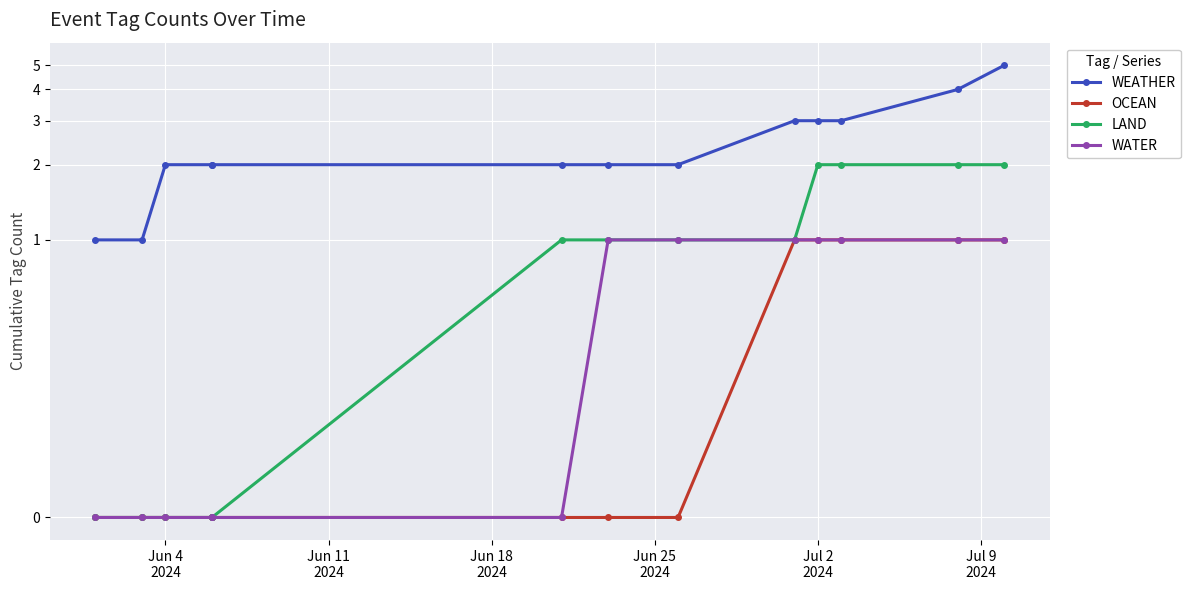

The LAND series shows 3 at 11. True or false?

False